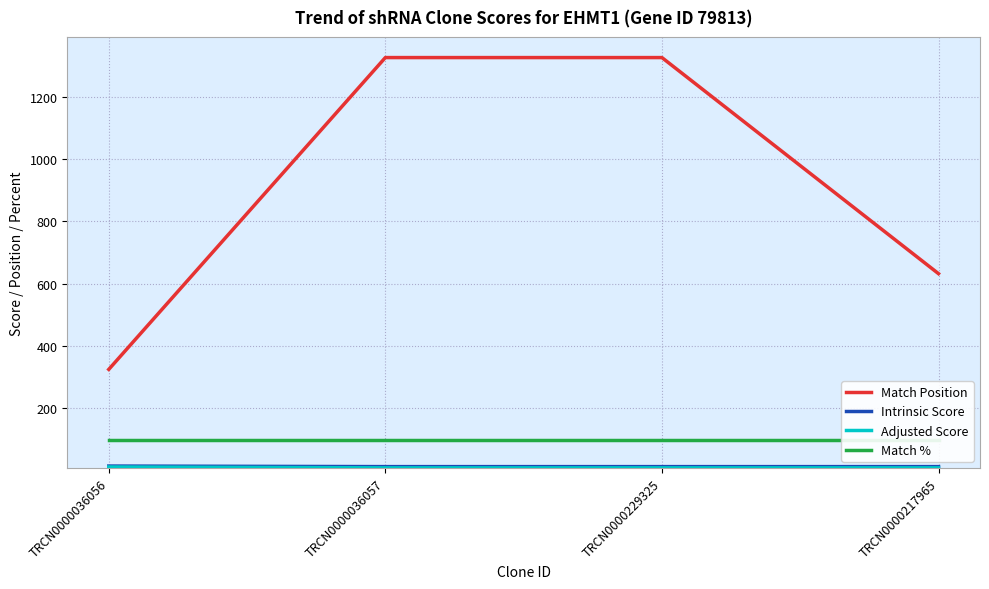

What is the difference between the highest and lowest values at TRCN0000229325?

1315.8